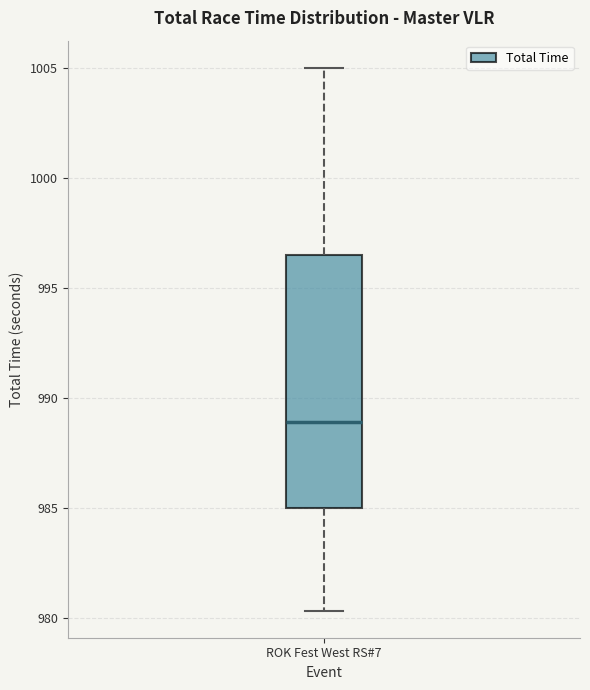

Where is the upper edge of the box for ROK Fest West RS#7 on the y-axis? The values are not printed on the chart, so give them approximately, as read against the axis.

996.5